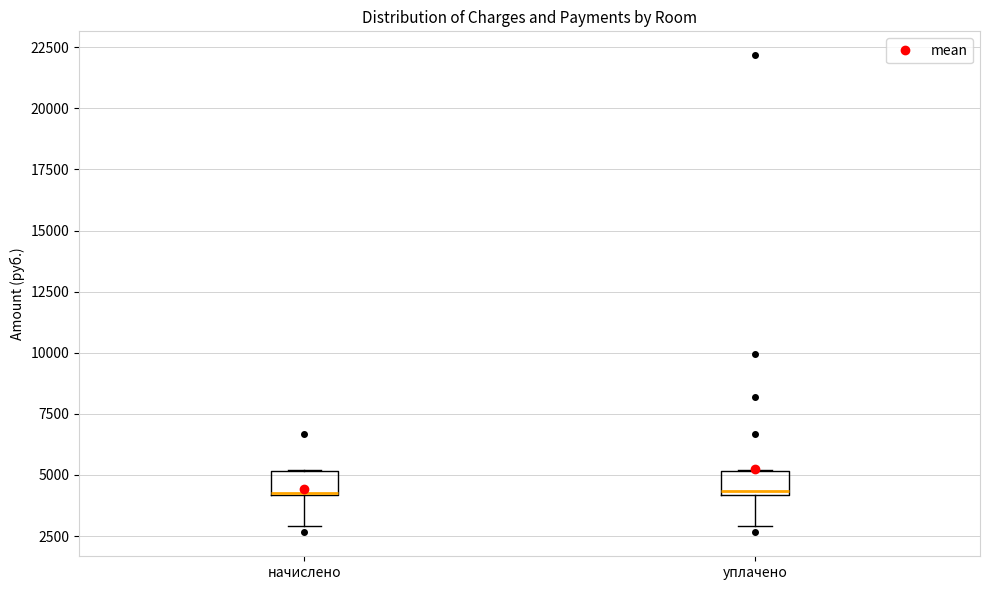

Reading left to right, read every box against the y-axis: the position of its median line, the range the box covers, and the ends of its whiskers. The values are not printed on the chart, so give them approximately, as read against the axis.

начислено: median 4500 (drawn on the box's lower edge), box 4000 to 5000, whiskers 3000 to 5000
уплачено: median 4500, box 4000 to 5000, whiskers 3000 to 5000